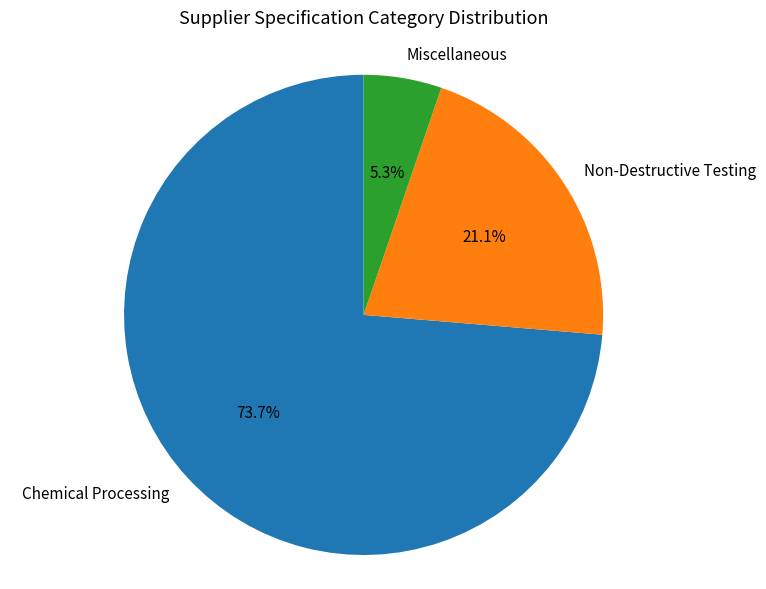

What is the ratio of the value at Chemical Processing to the value at Non-Destructive Testing?

3.5